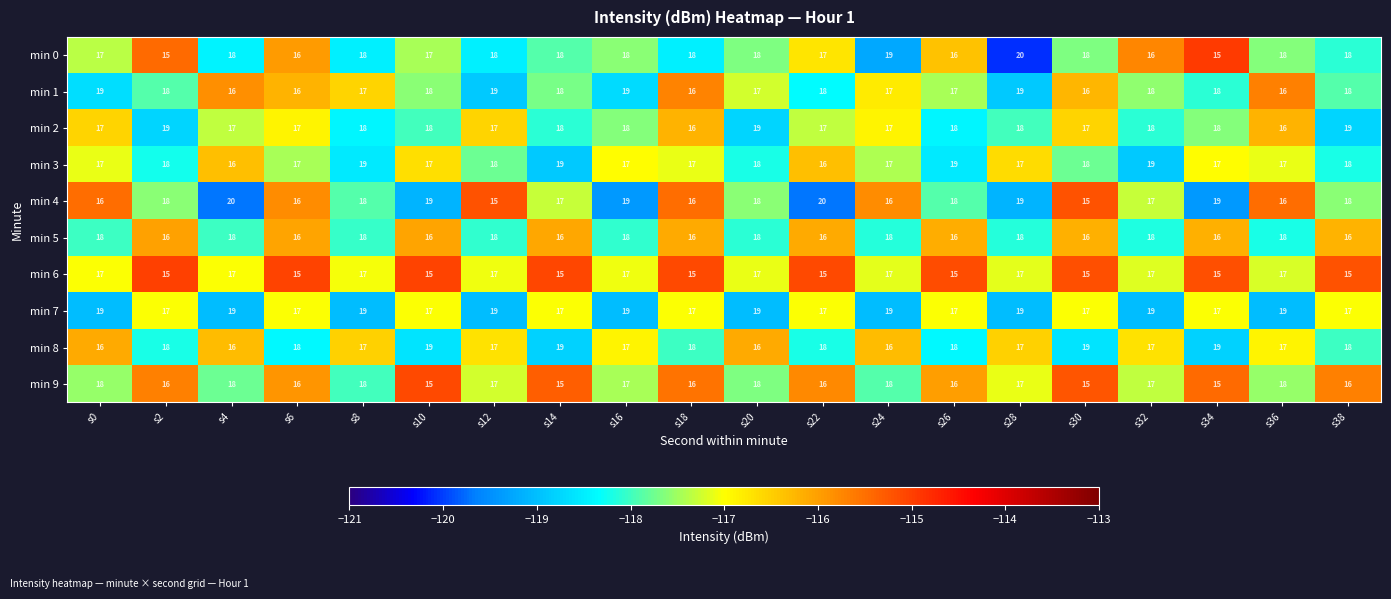

What is the difference between the second highest and second lowest values in the min 0 series?

4